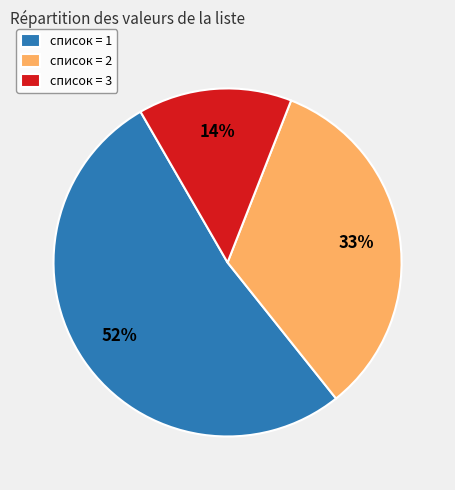

Which category has the smallest portion of the pie?

списoк = 3